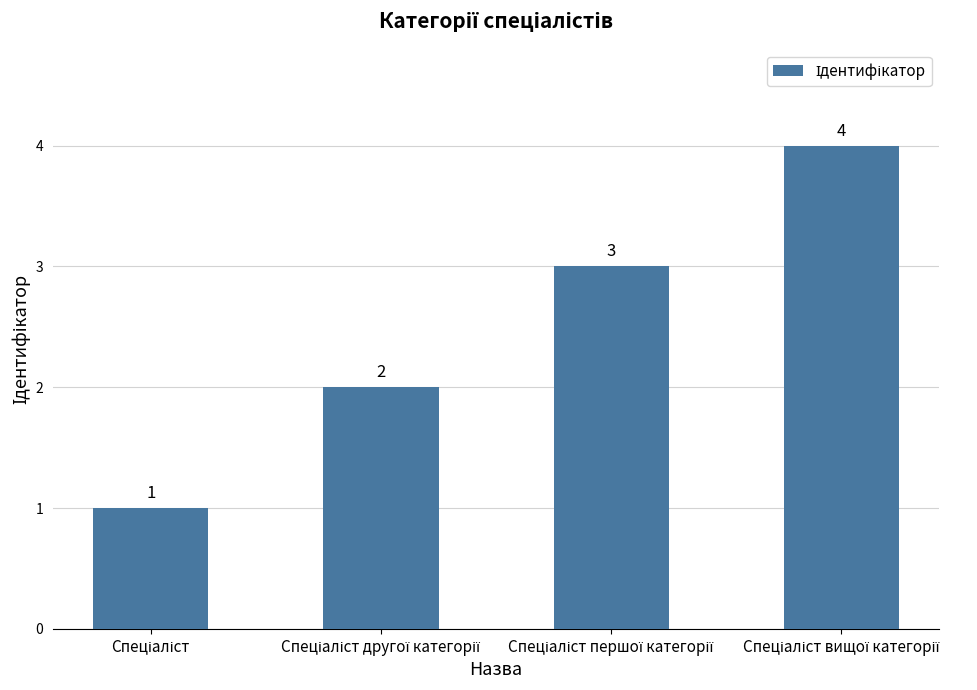

What is the greatest value displayed?

4